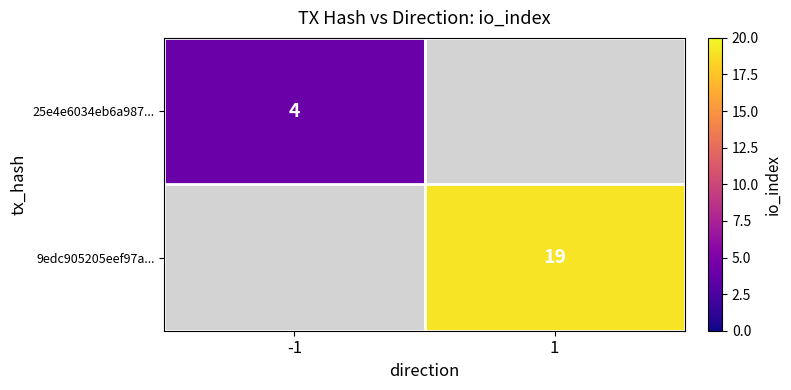

Count the number of categories in the chart.

2